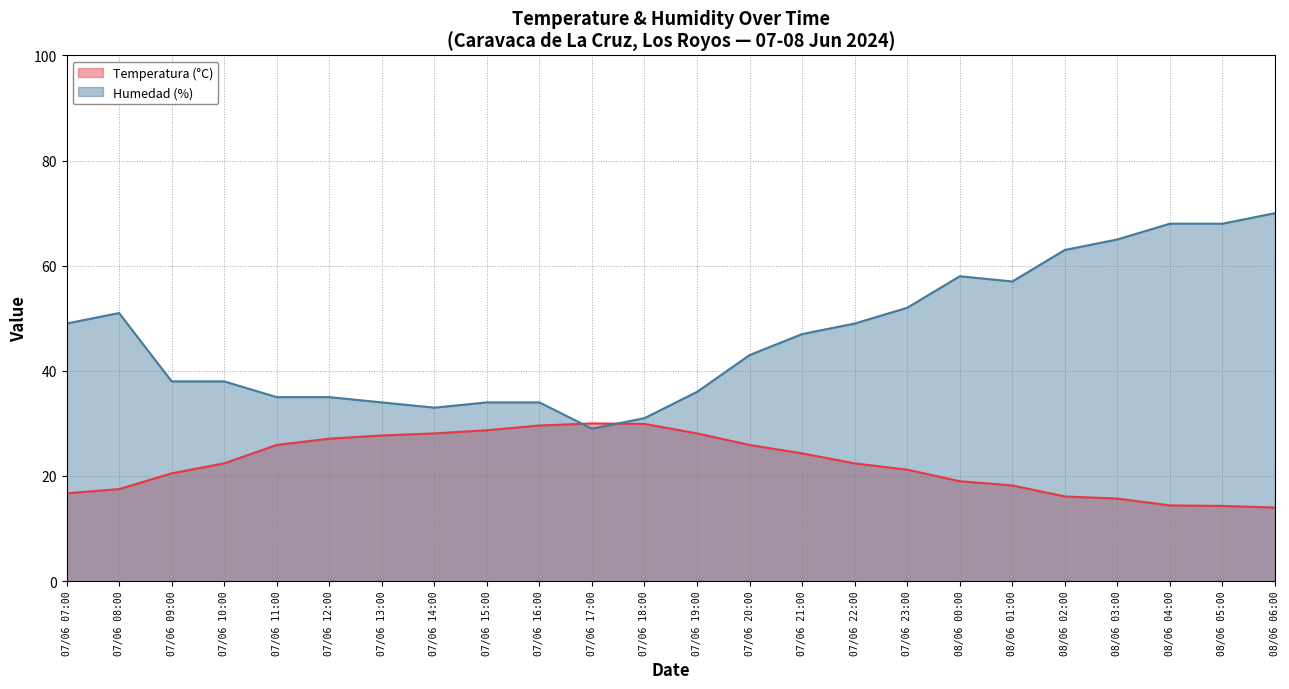

Between 07/06 13:00 and 07/06 22:00, which series saw the biggest shift?

Humedad (%)